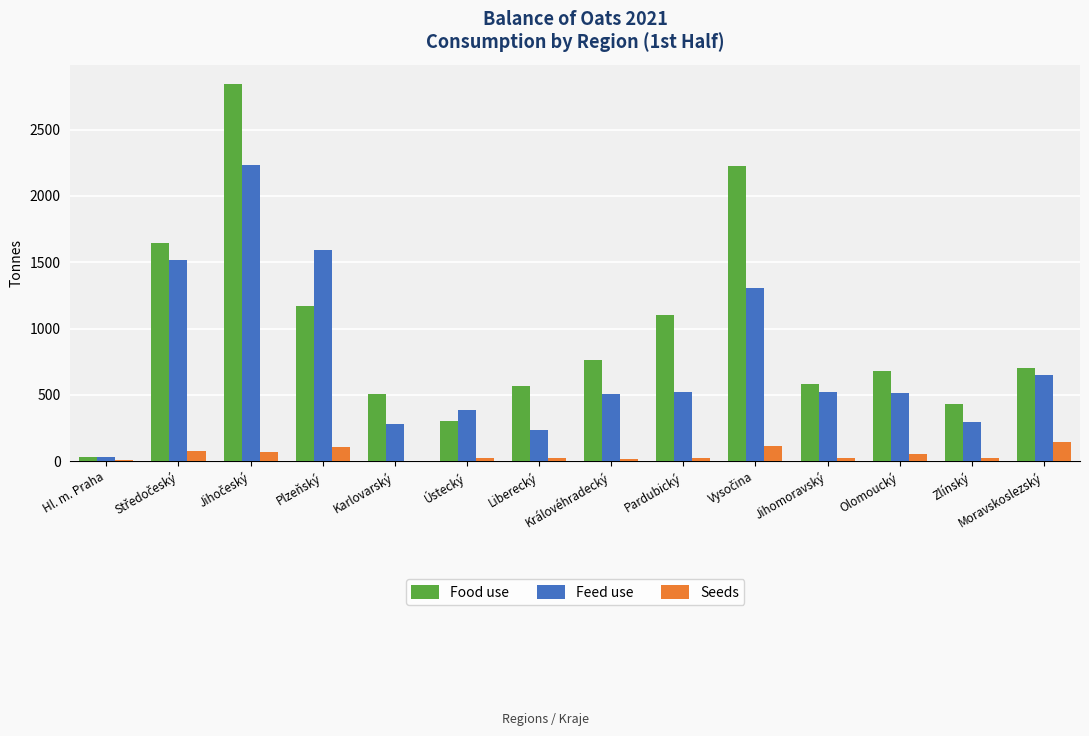

What is the greatest value displayed?

2846.9